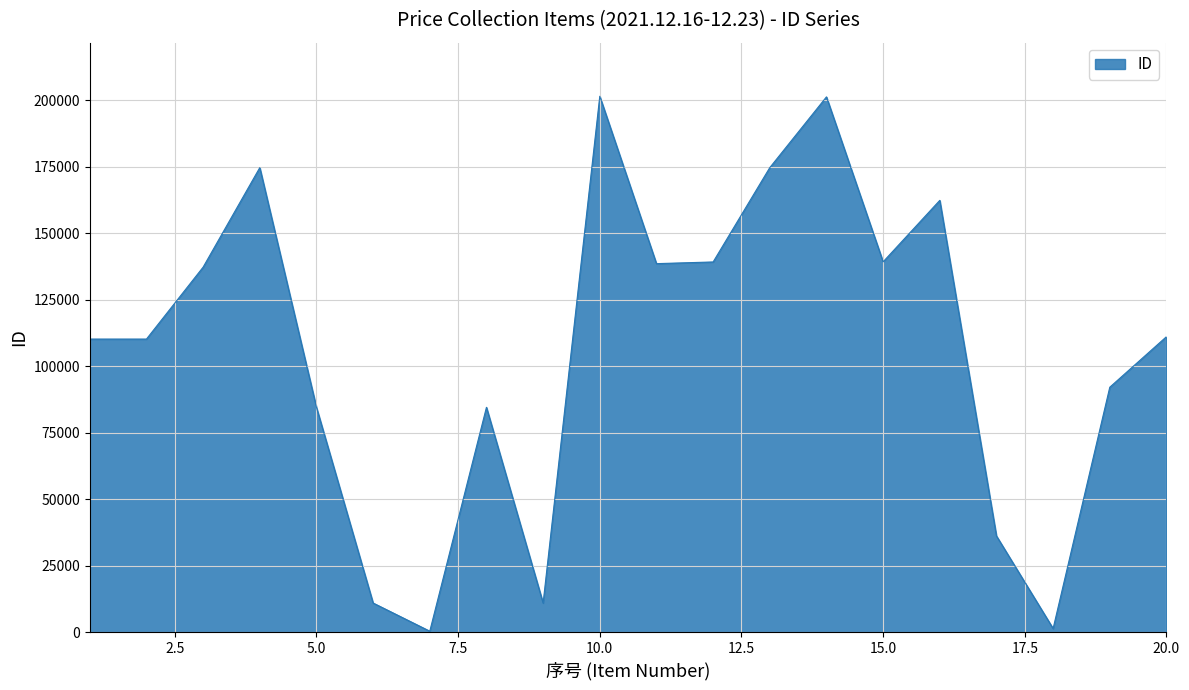

What is the maximum value shown in the chart?

201495